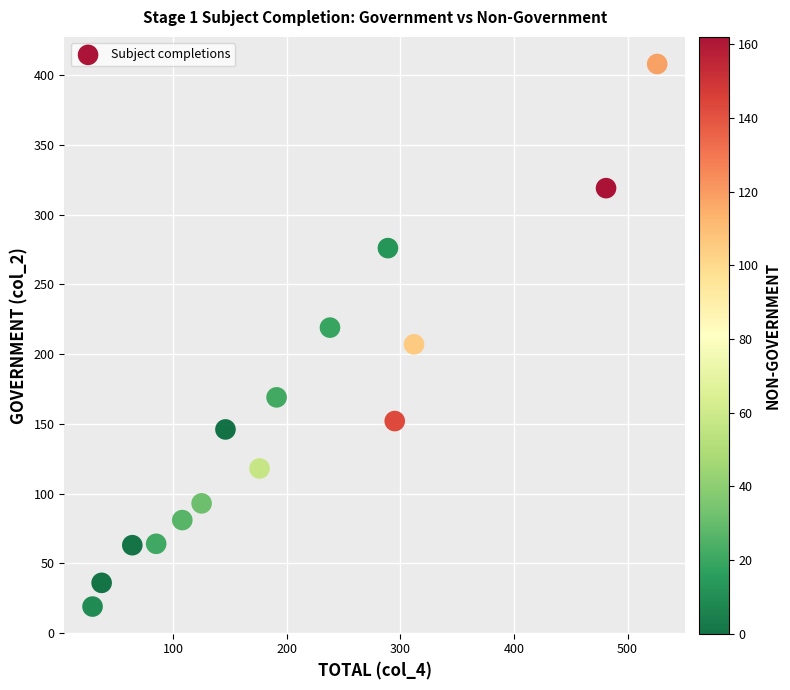

What is the range of X values (max minus min)?

497